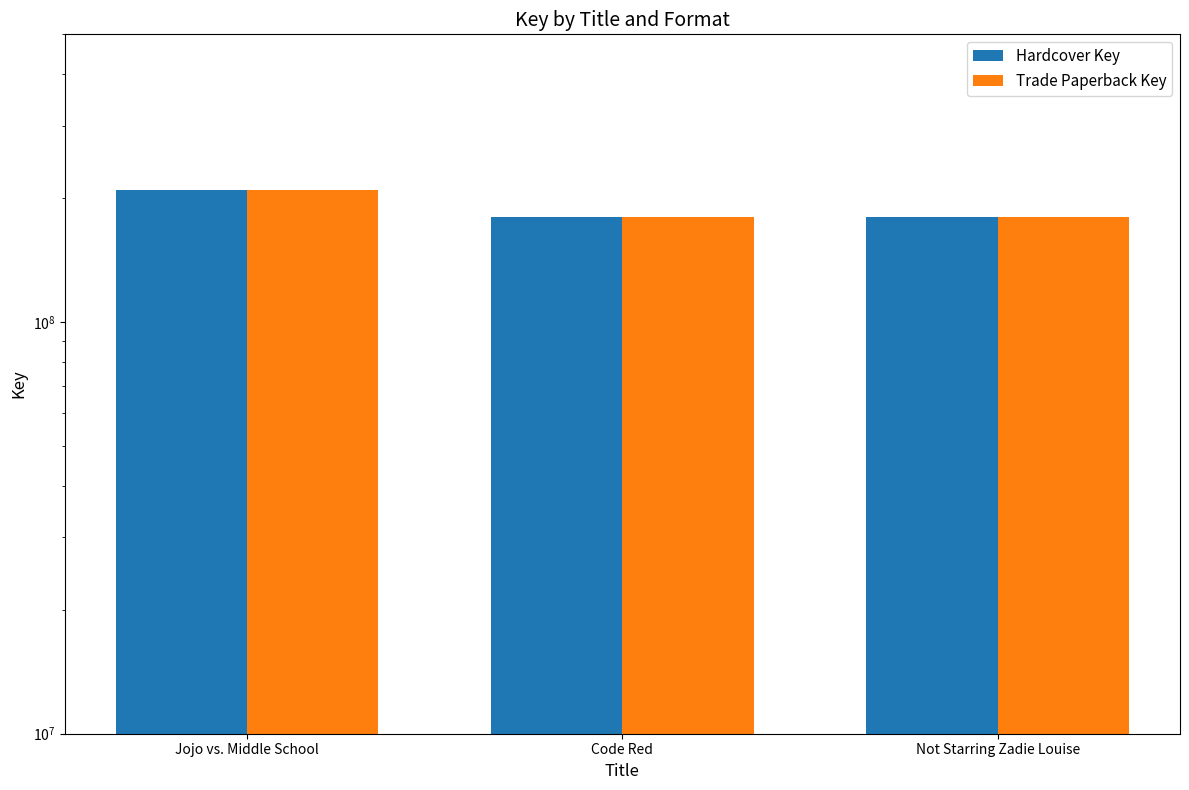

The value of Trade Paperback Key at Jojo vs. Middle School is 324741598. True or false?

False